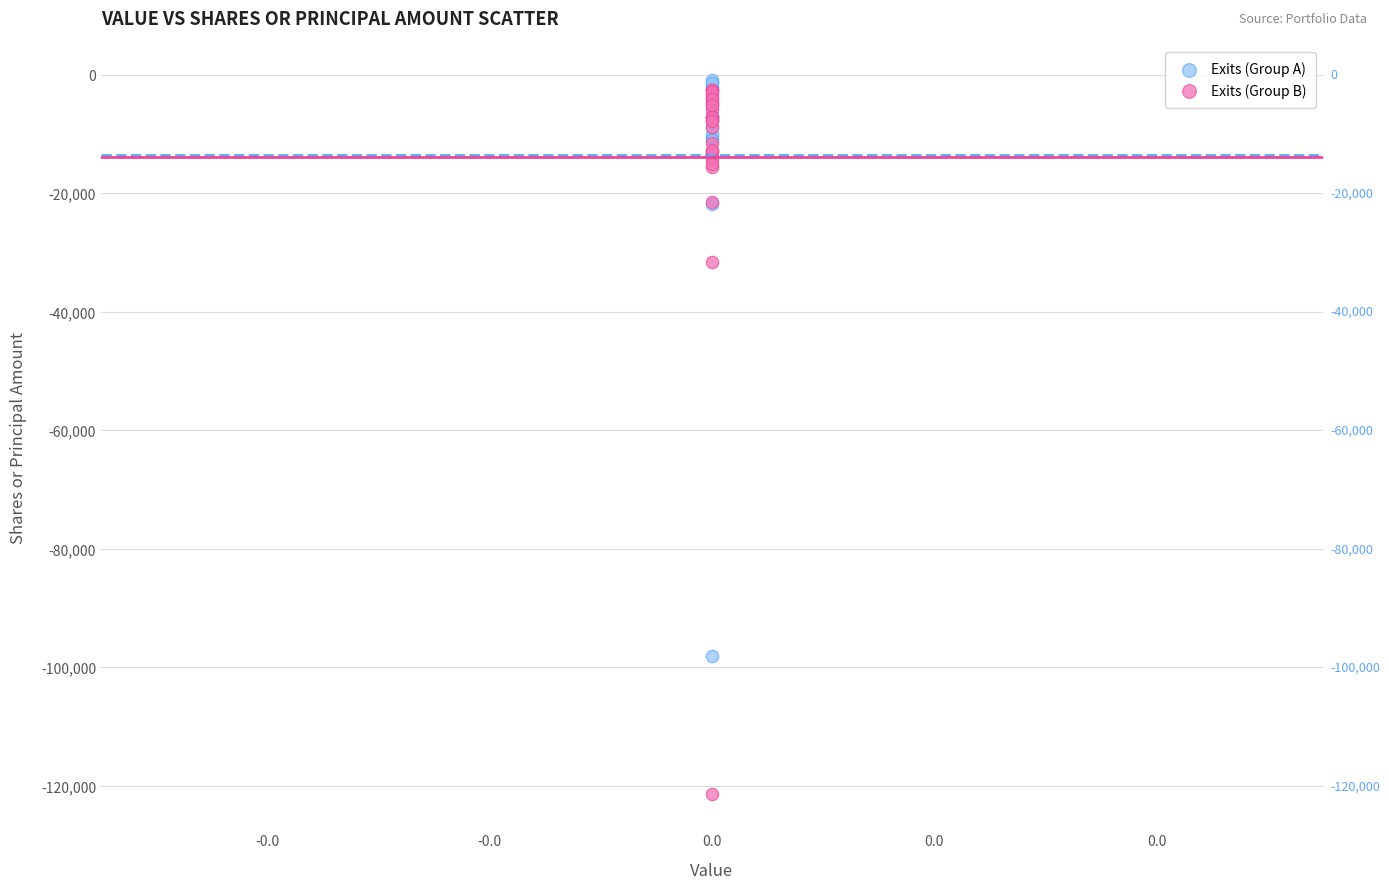

What are all the series names shown in the legend?

Exits (Group A), Exits (Group B)